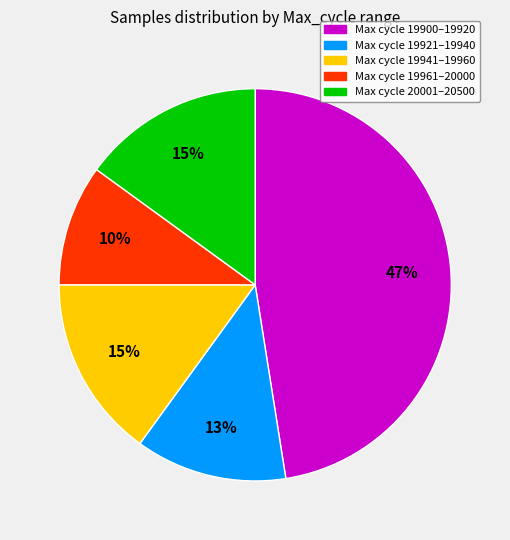

To the nearest percent, what is the difference between the largest and smallest slice percentages?

37%